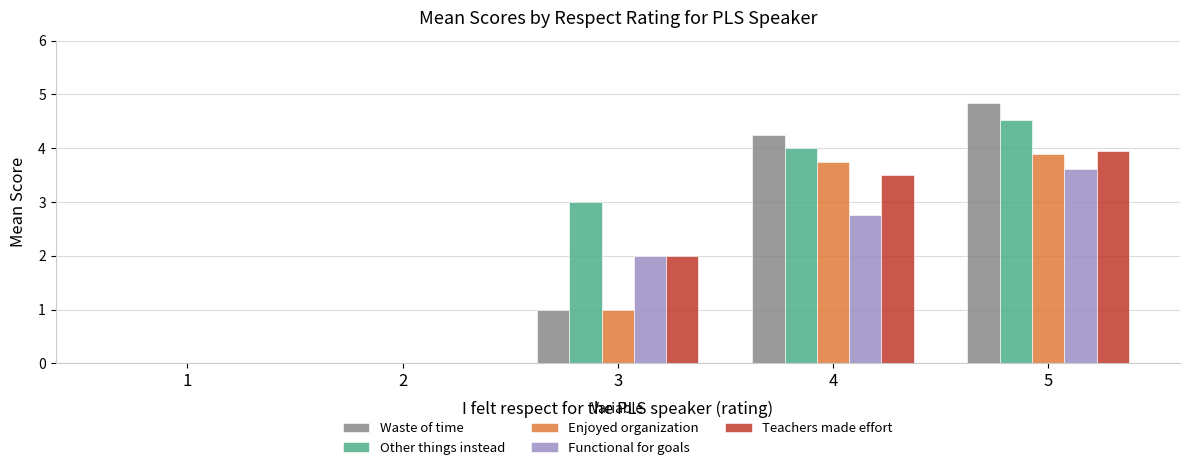

How many data points does each series have?

5